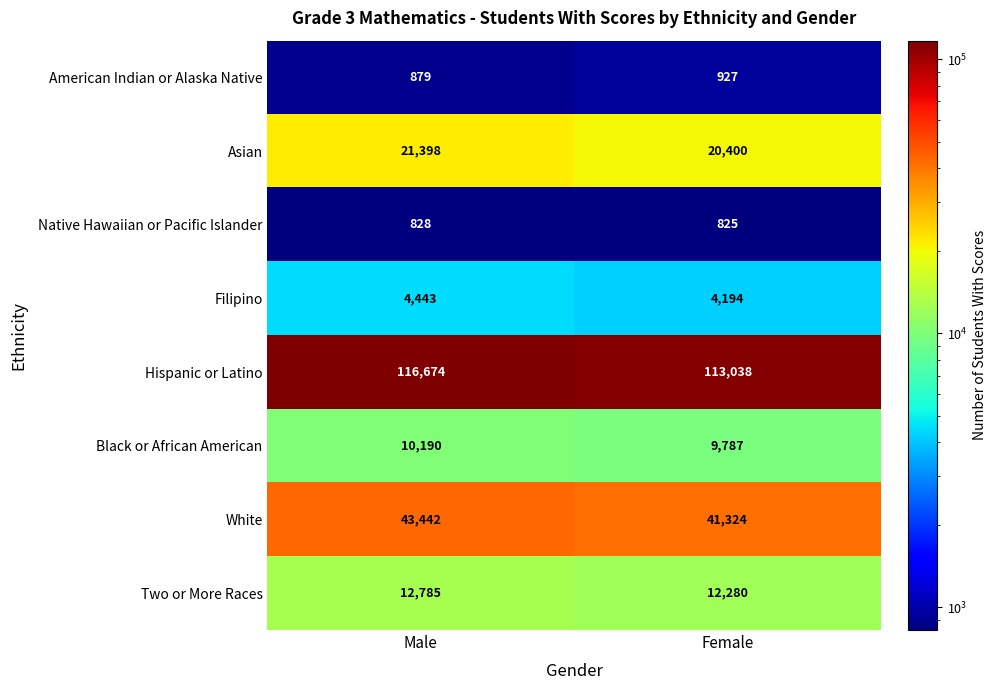

The Native Hawaiian or Pacific Islander series shows 1451 at Male. True or false?

False